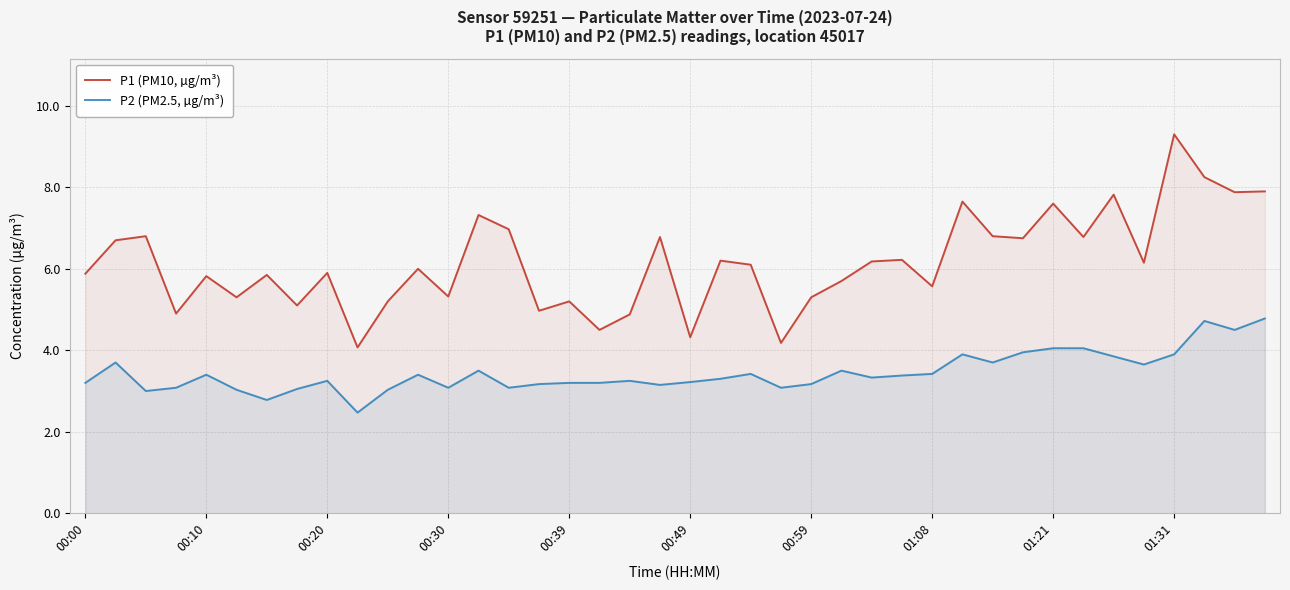

What position from the right is 11?

29